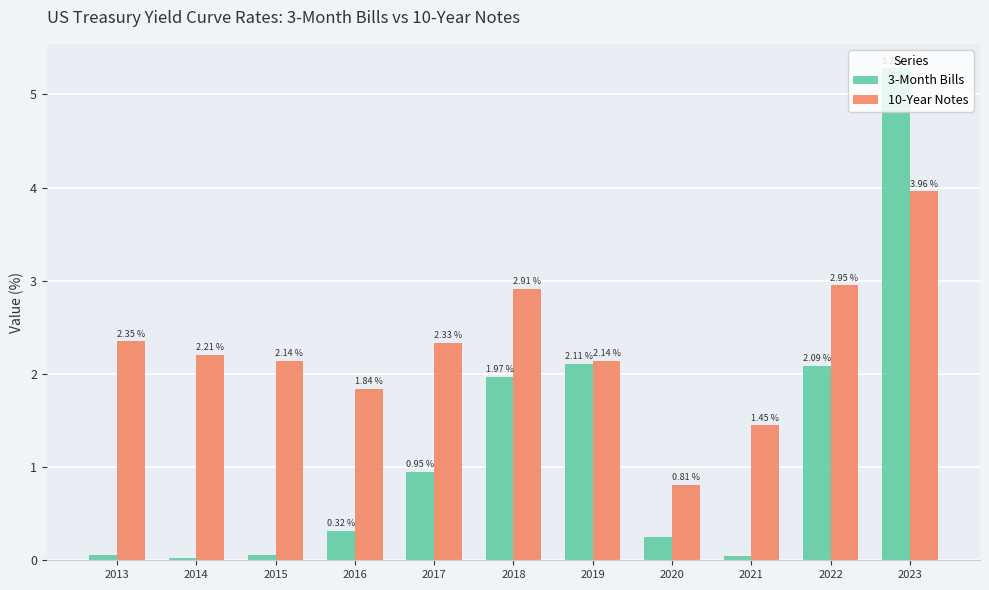

Between 2014 and 2017, which series saw the biggest shift?

3-Month Bills